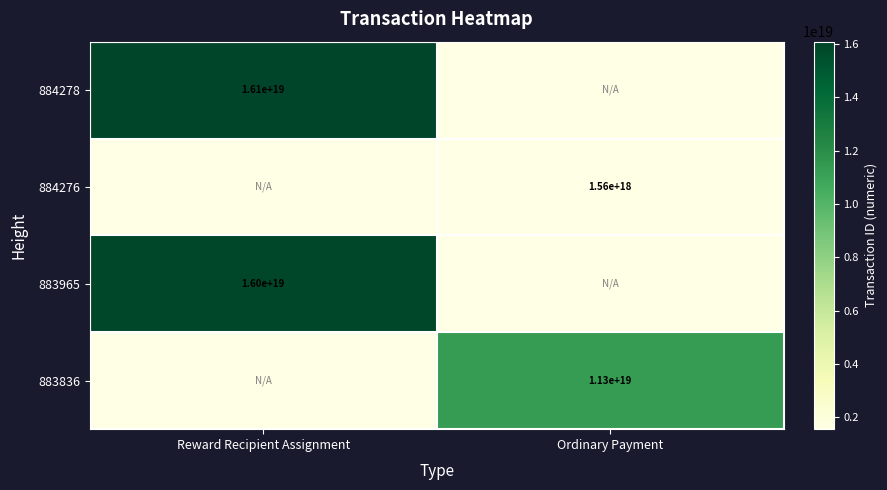

The value of 883965 at Reward Recipient Assignment is 16000000000000000000. True or false?

True